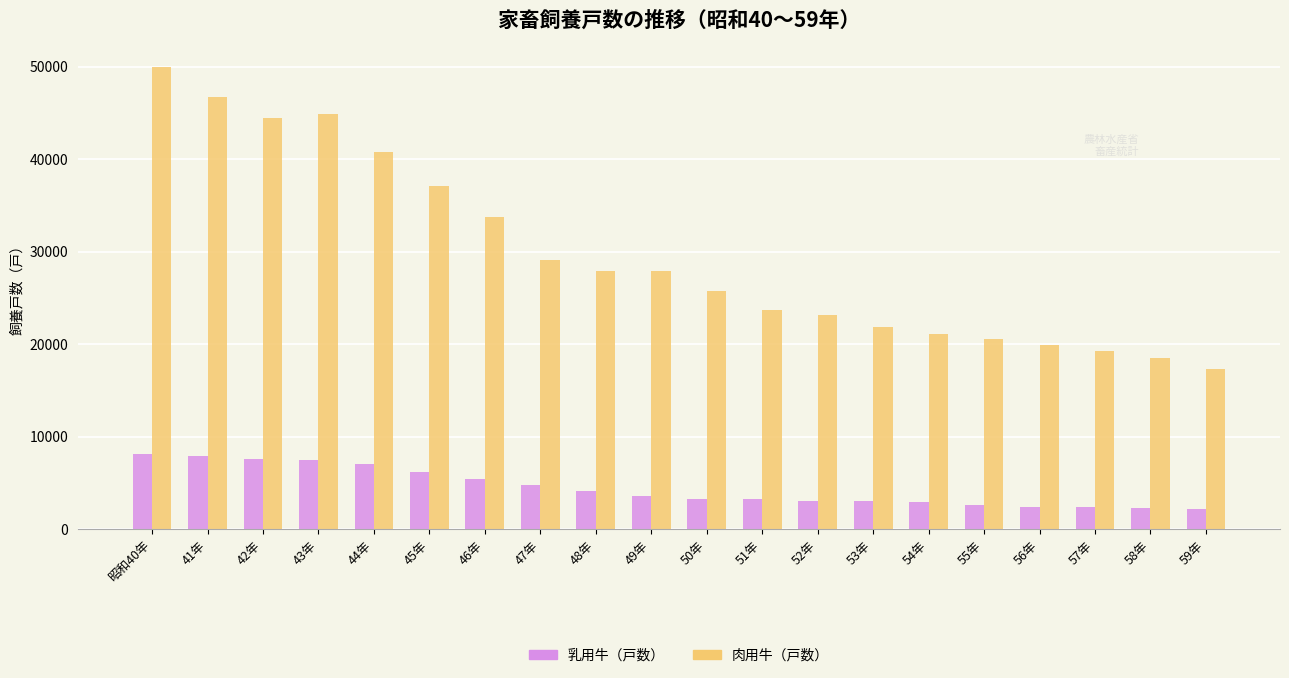

Rank the series by their maximum value, from lowest to highest.

乳用牛（戸数）, 肉用牛（戸数）